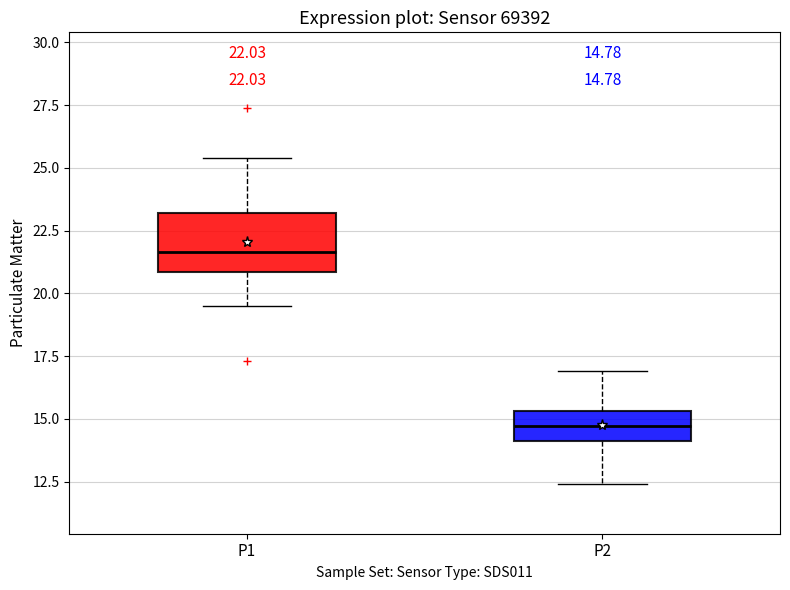

Which box's median line is the highest?

P1